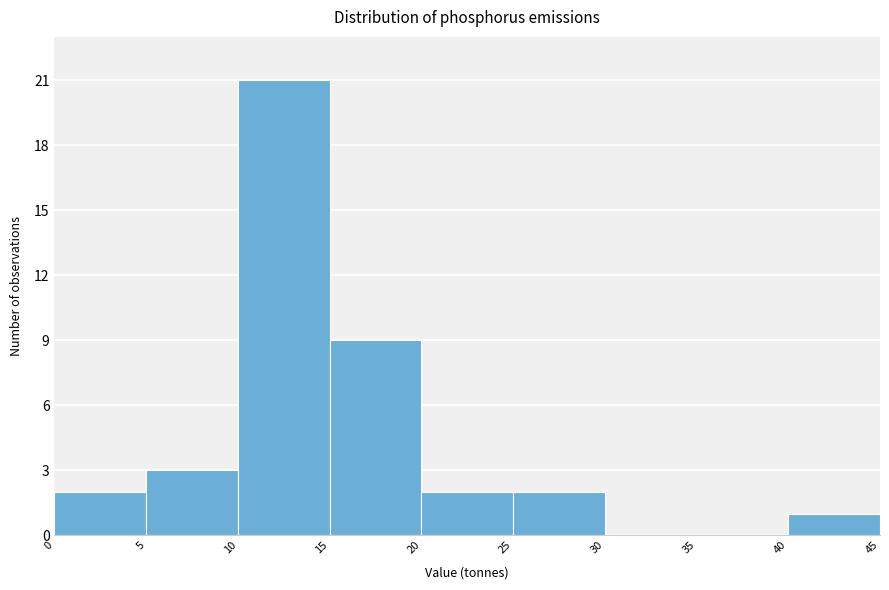

Which range on the x-axis has the tallest bar?

10 to 15